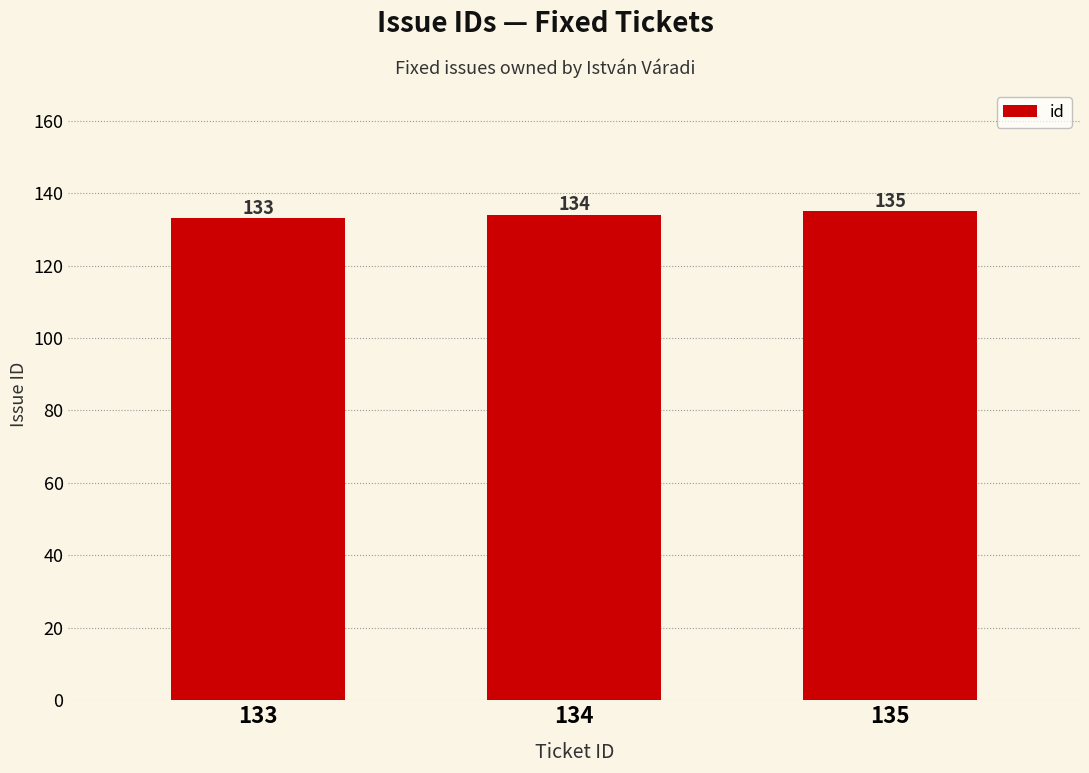

What is the minimum value shown in the chart?

133